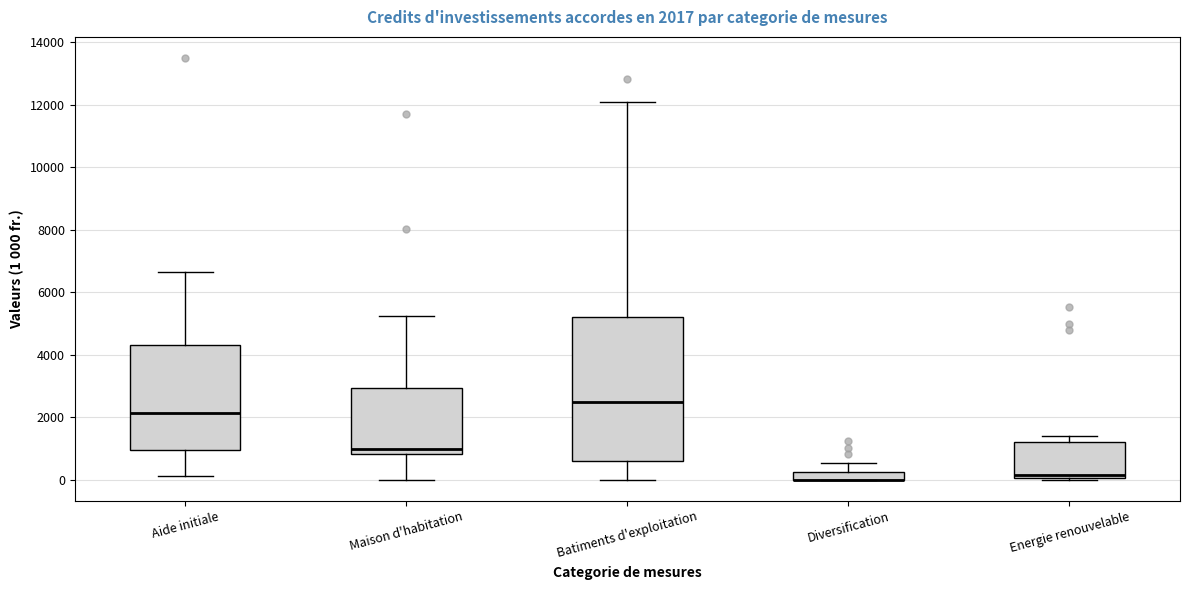

Comparing the boxes themselves (not the whiskers), which one is the tallest?

Batiments d'exploitation